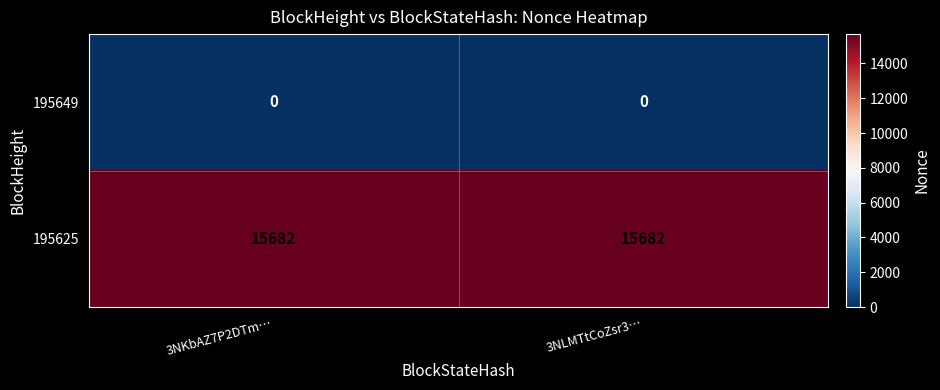

What is the total value across all series at 3NKbAZ7P2DTm…?

15682